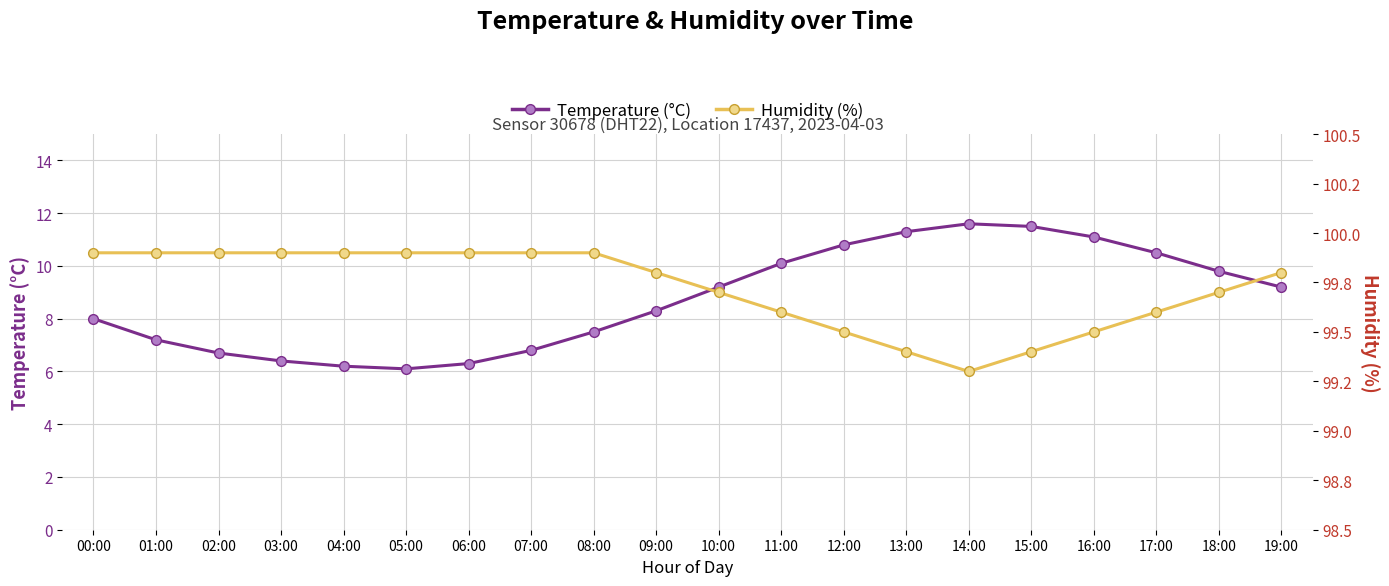

At which category is the sum across all series the highest?

15:00